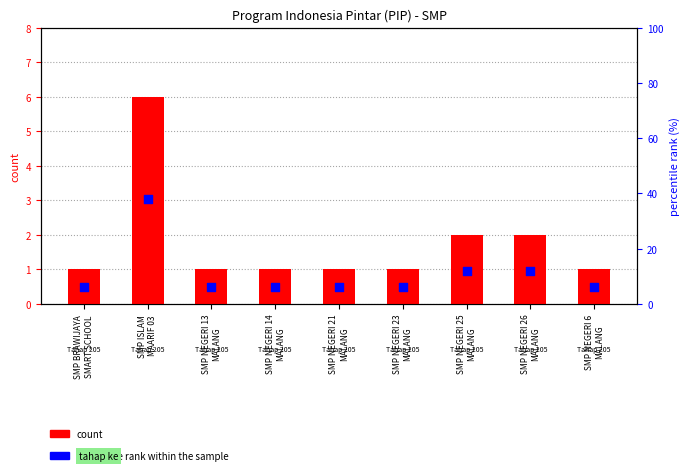

Which series reaches the minimum Y coordinate?

count